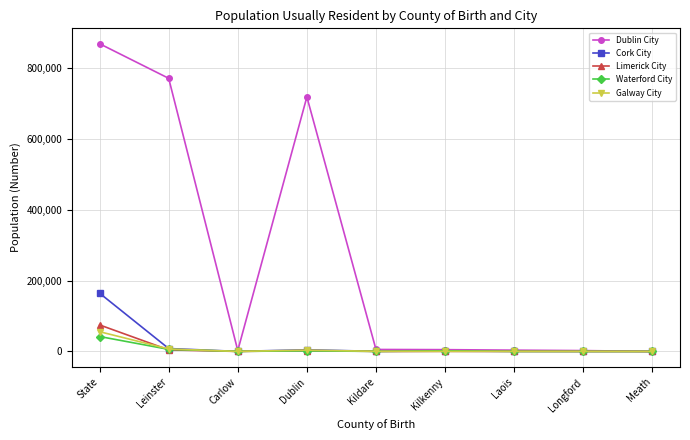

What is the difference between the maximum and minimum values in the Galway City series?

55826